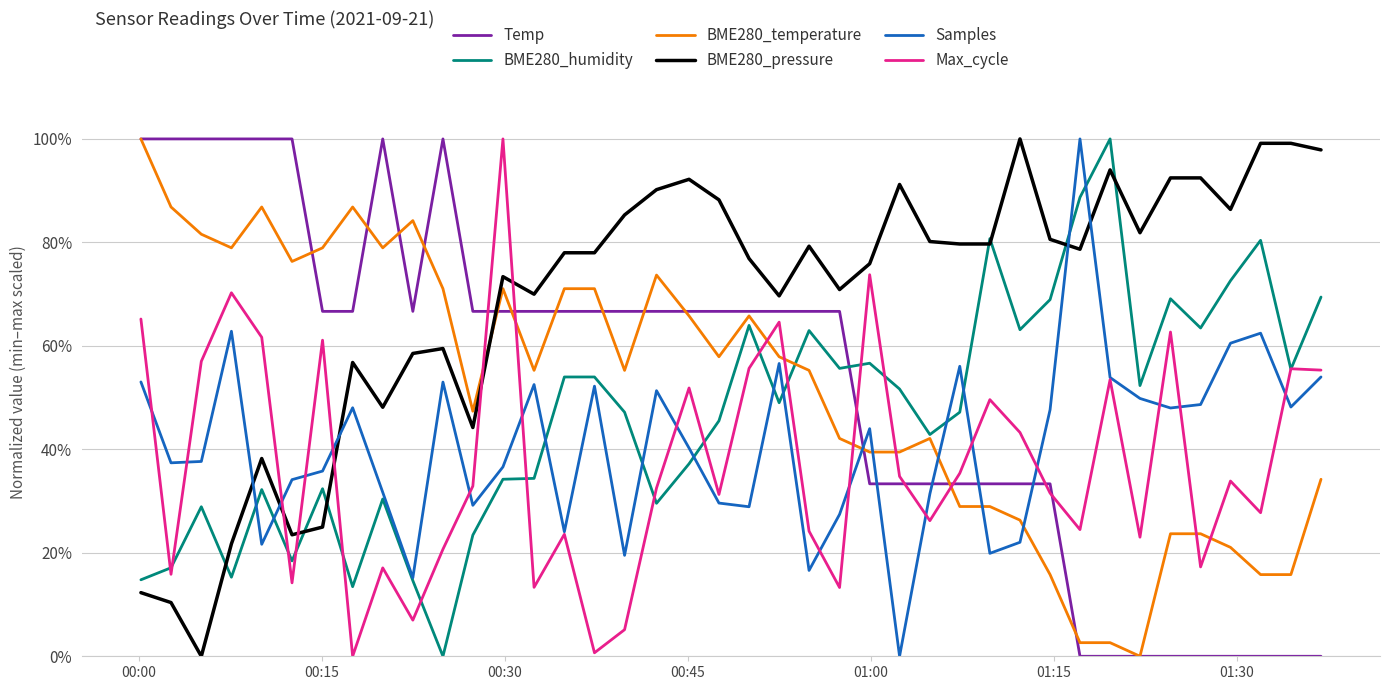

Which series ends up on top after the final intersection of Temp and BME280_humidity?

BME280_humidity